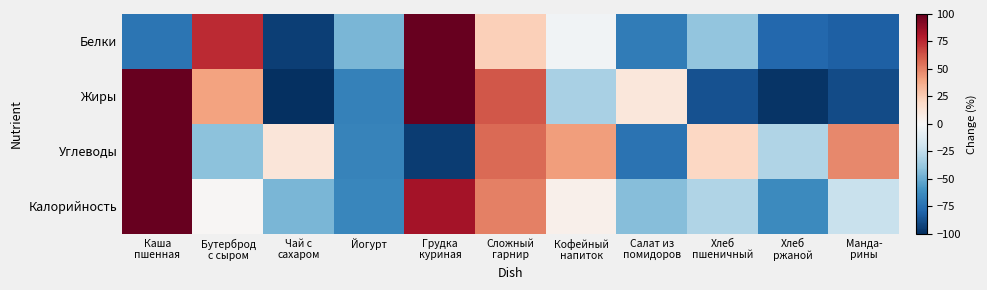

What is the difference between the highest and lowest values at Хлеб
ржаной?

67.9